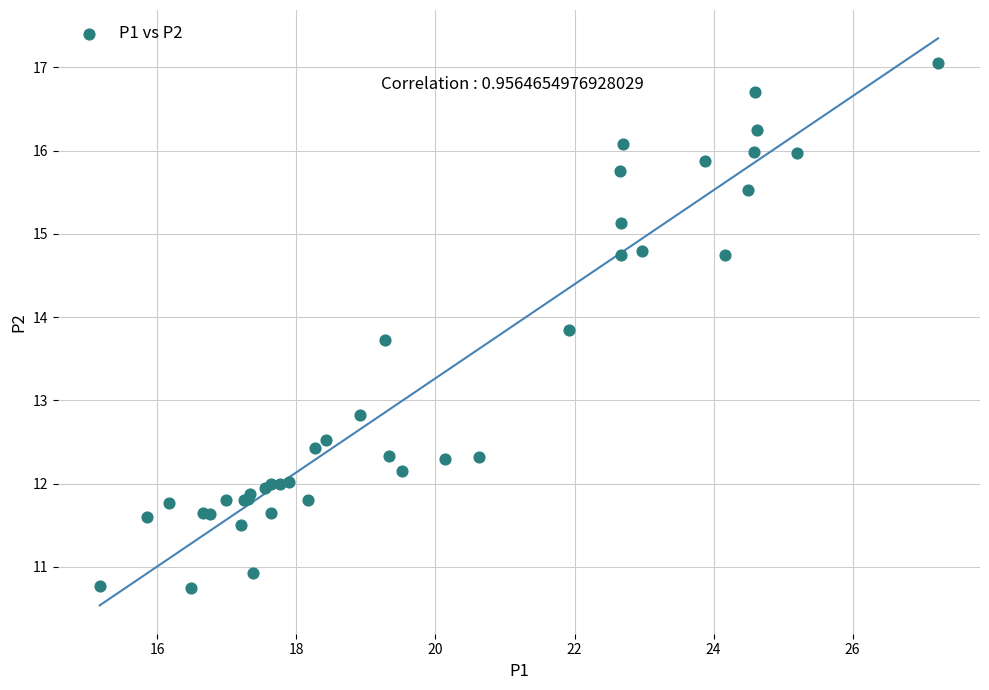

What Y value in the scatter plot is closest to 13?

12.8